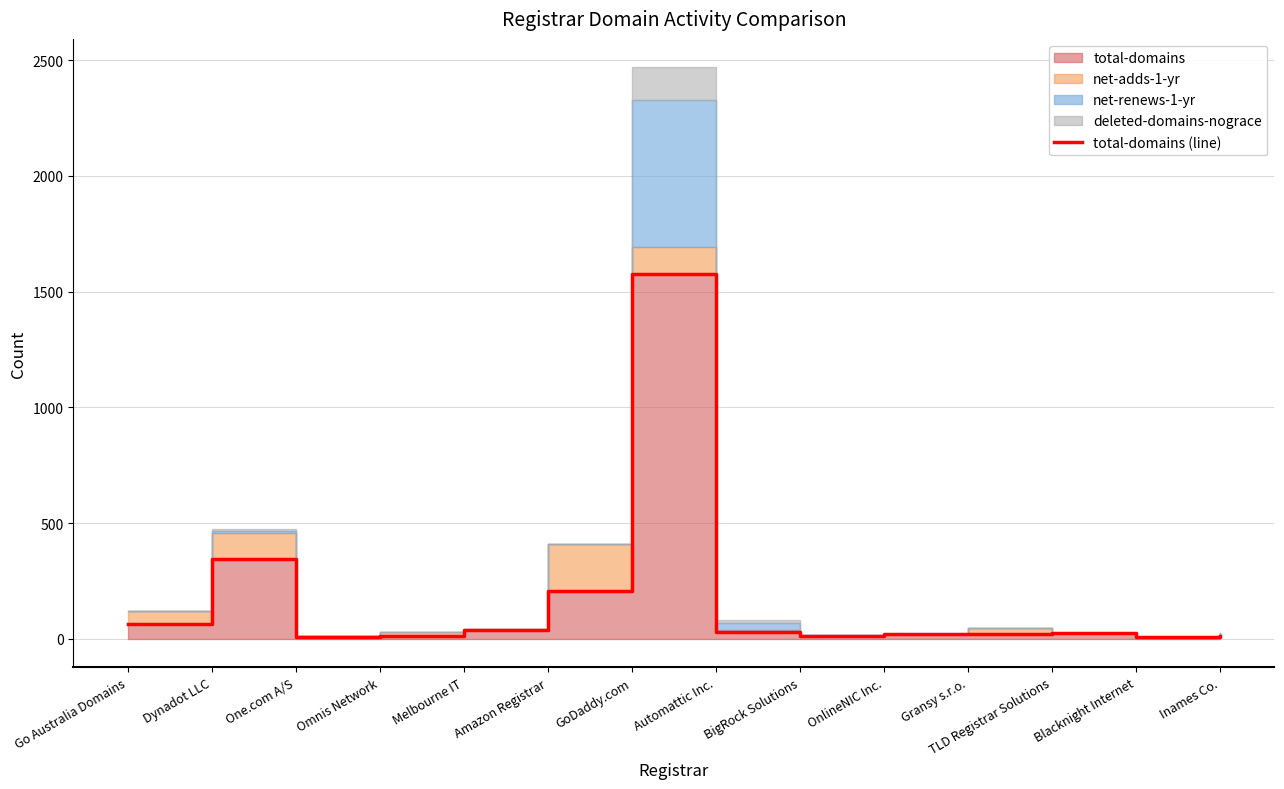

What is the approximate value at Amazon Registrar, to the nearest 50?

200